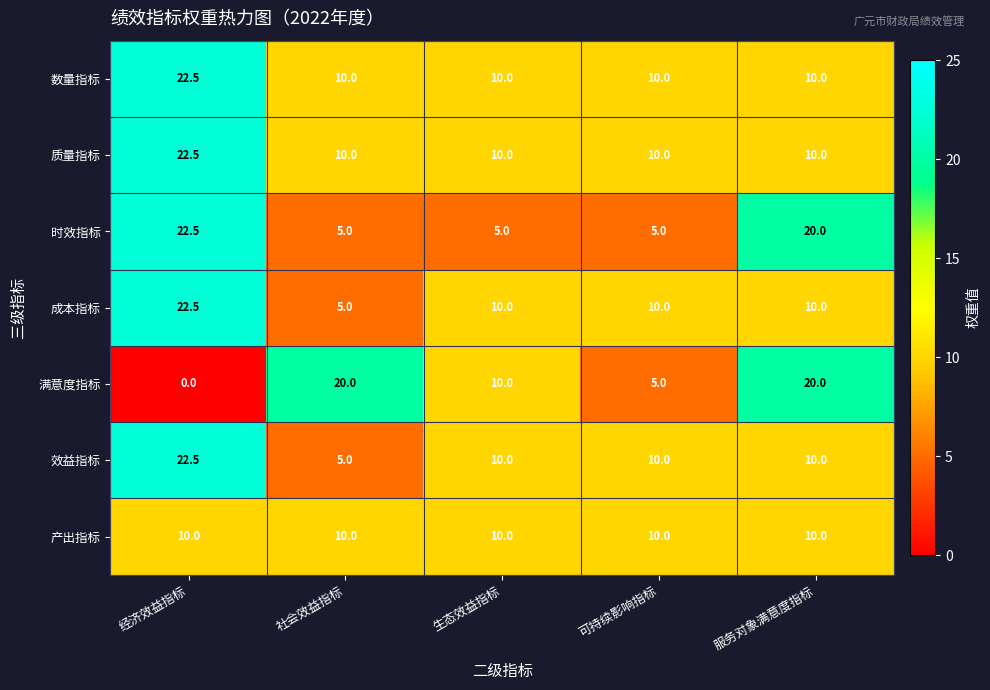

What is the difference between the highest and lowest values at 社会效益指标?

15.0